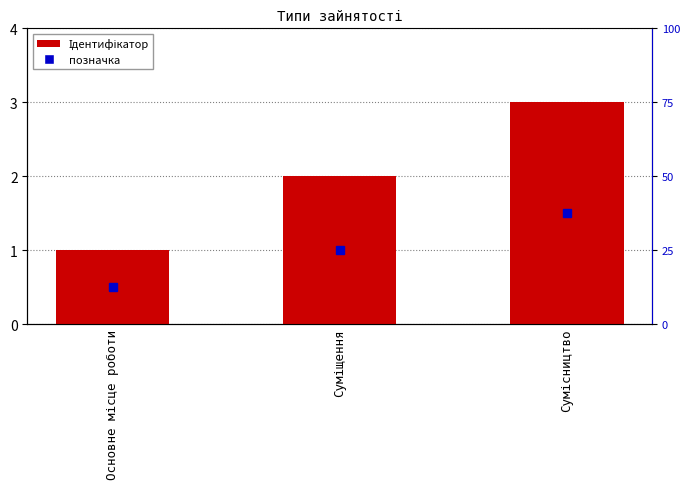

Approximately how many times larger is the value at Сумісництво compared to Основне місце роботи?

3.0